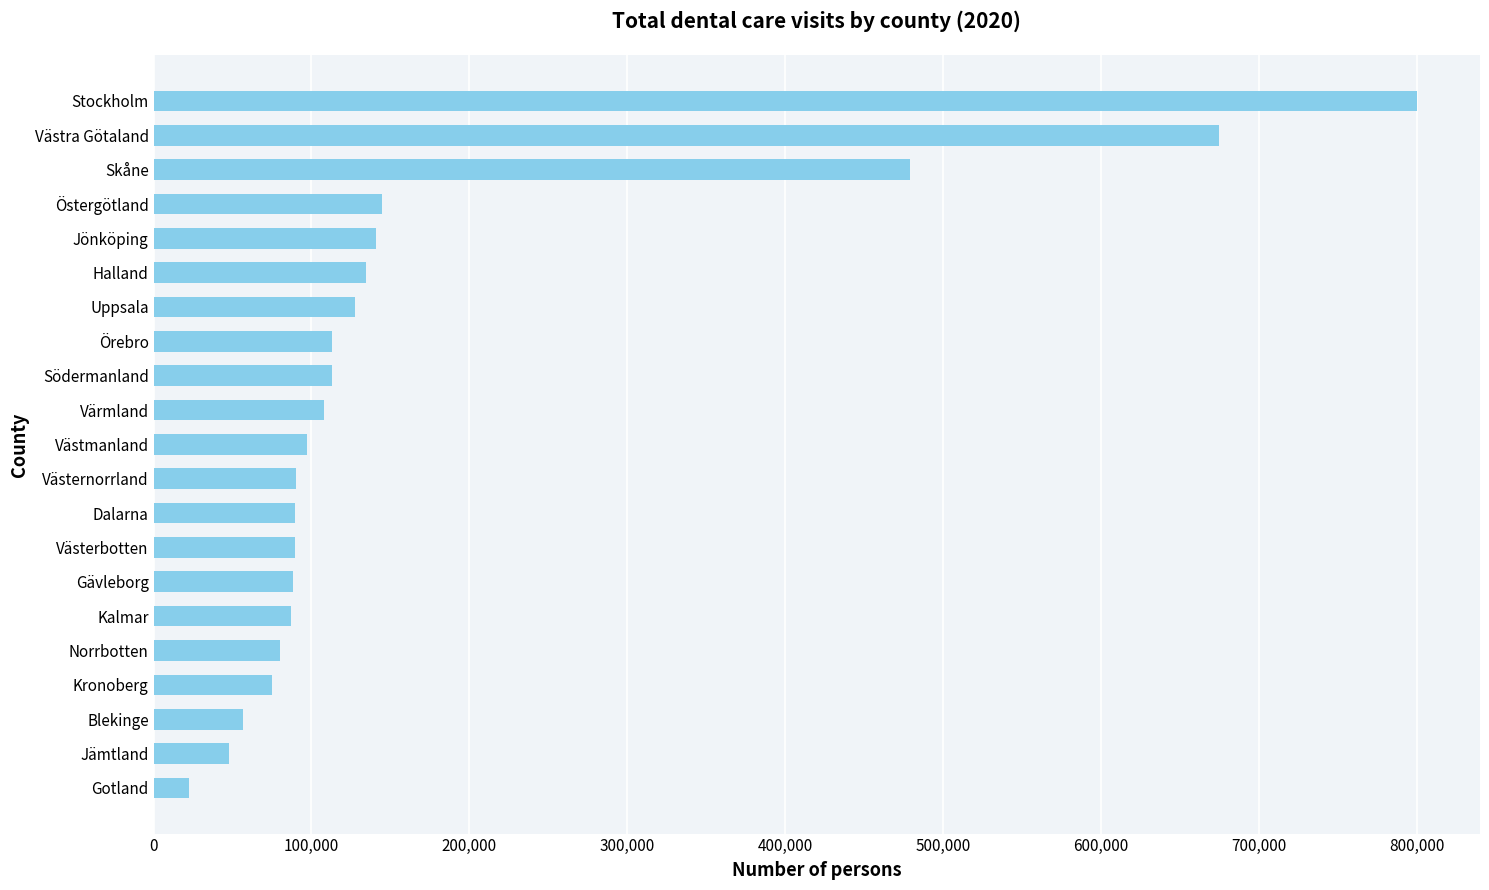

True or false: the data shows 147570 at Örebro.

False